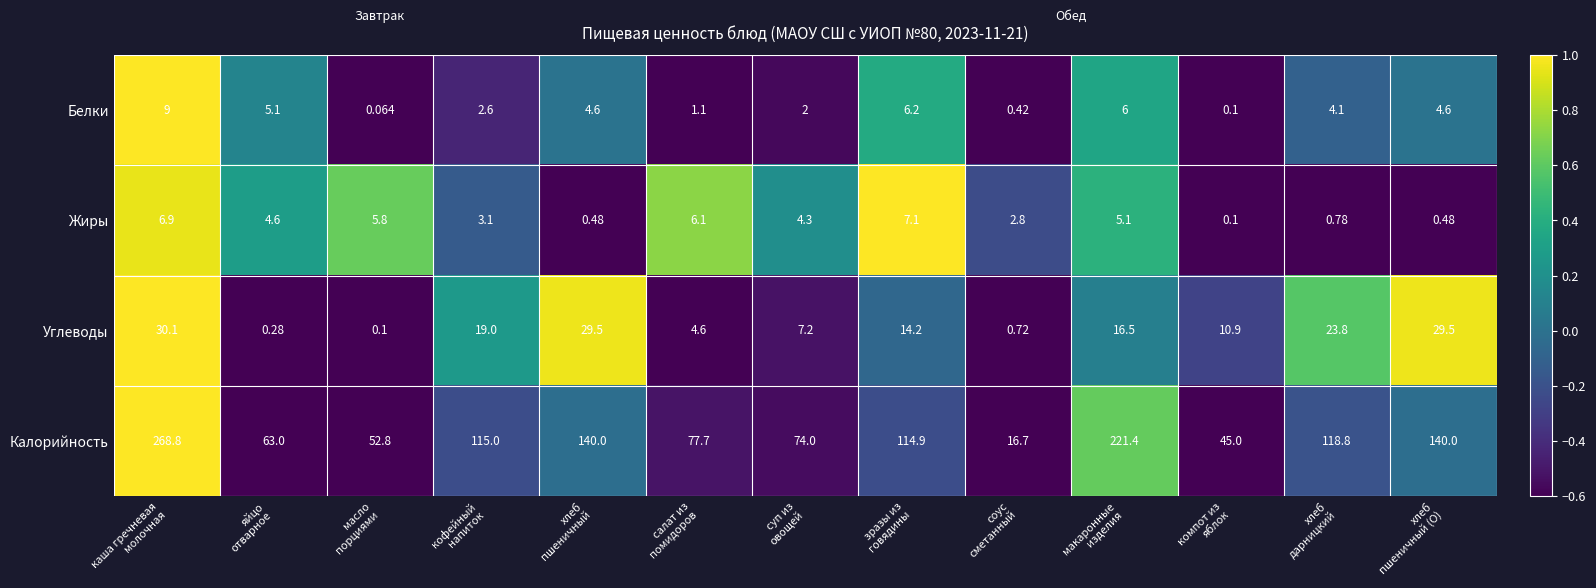

At which category is the sum across all series the highest?

каша гречневая
молочная